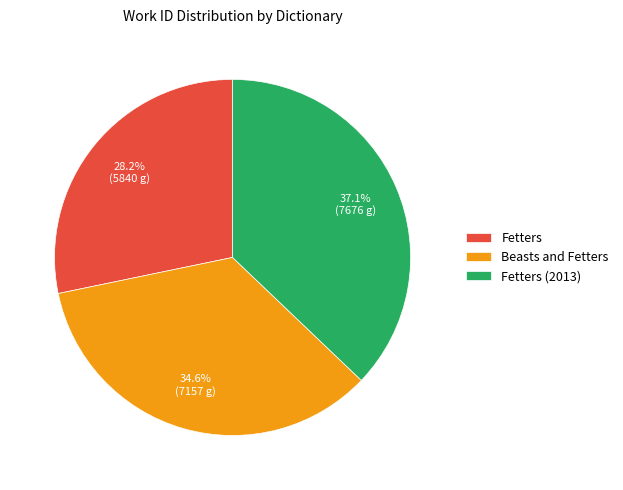

Combined, do Fetters (2013) and Fetters account for over 50%?

Yes